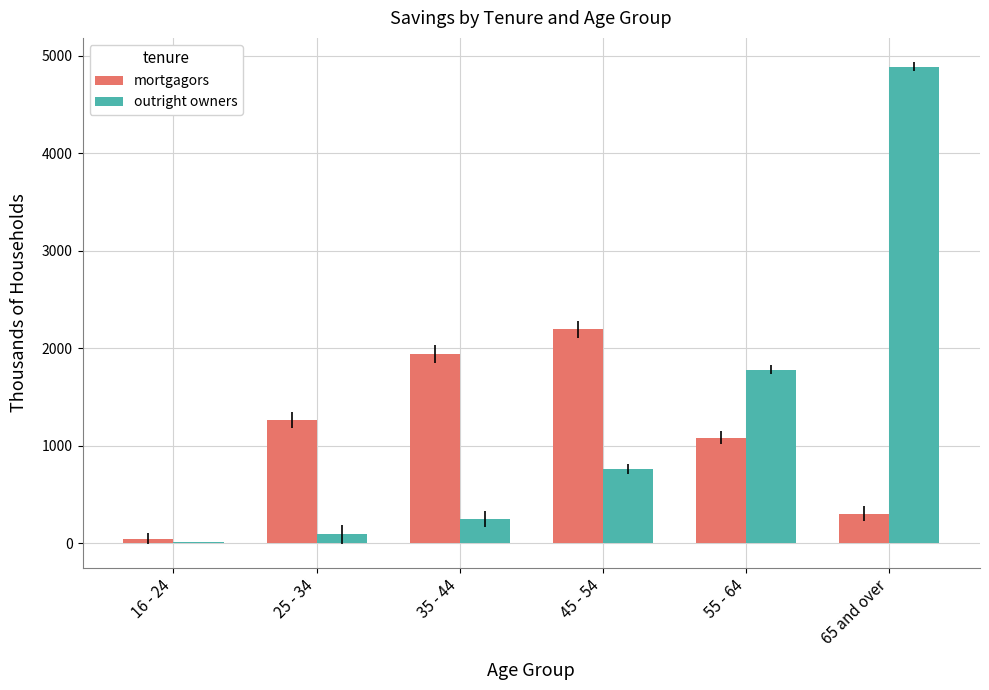

Reading left to right, what are all the values shown in this chart?

mortgagors: 48.4	1264.8	1941.4	2195.9	1084.3	301.5
outright owners: 17.3	93.0	250.8	761.5	1781.0	4891.3